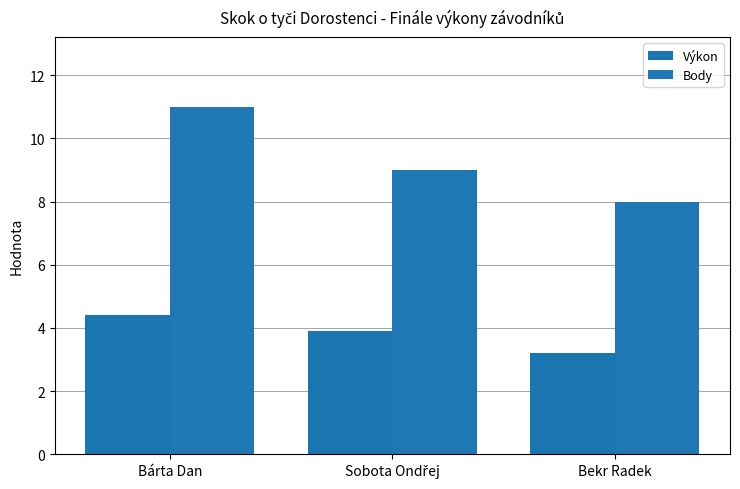

Reading left to right, list all the values displayed in this chart.

Výkon: Bárta Dan=4.4	Sobota Ondřej=3.9	Bekr Radek=3.2
Body: Bárta Dan=11.0	Sobota Ondřej=9.0	Bekr Radek=8.0